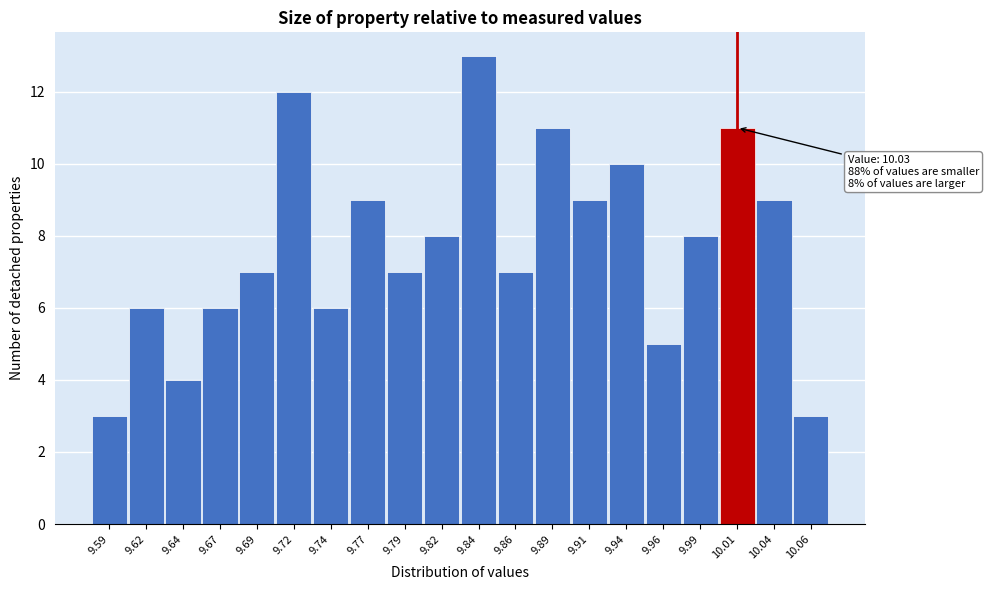

Reading left to right, transcribe all the data shown in this chart.

3	6	4	6	7	12	6	9	7	8	13	7	11	9	10	5	8	11	9	3